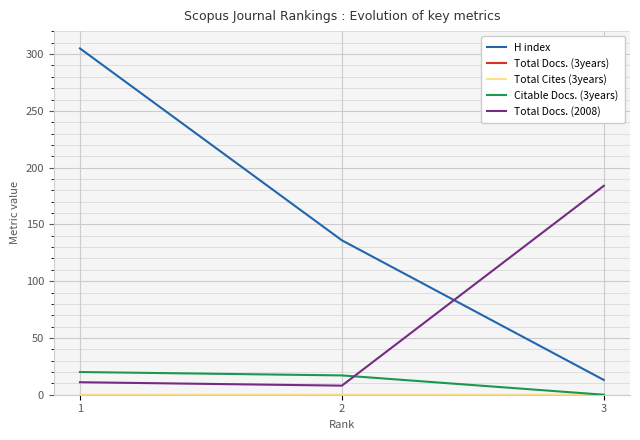

Does the chart have visible grid lines?

Yes